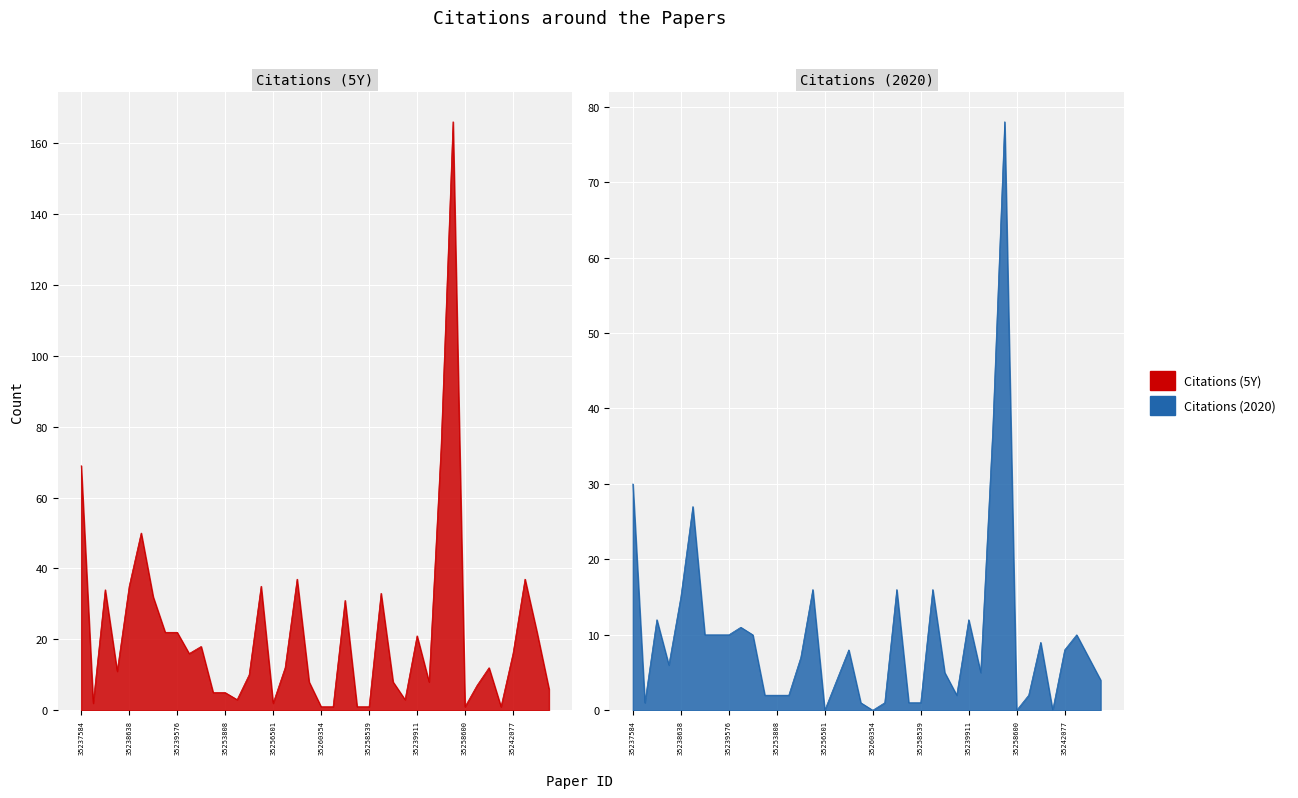

What is the label of the 10th point from the left?

35241624